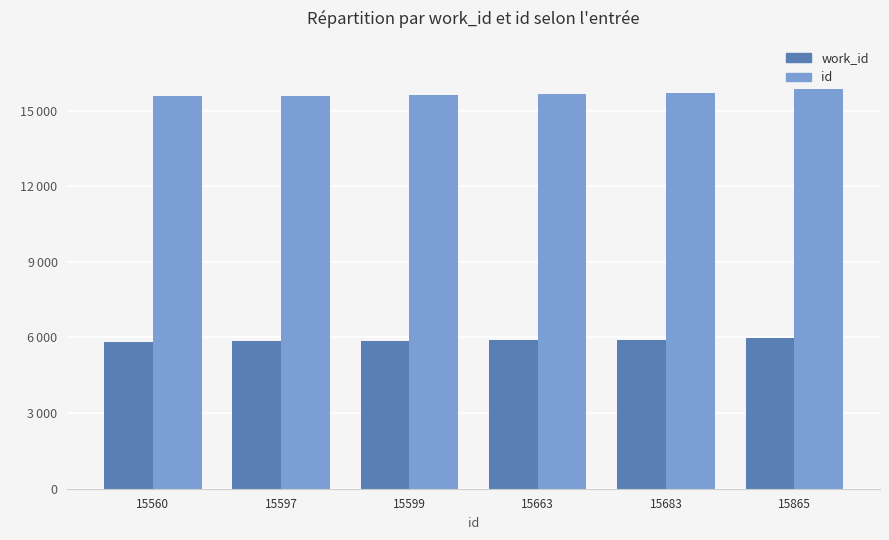

What are all the series names shown in the legend?

work_id, id